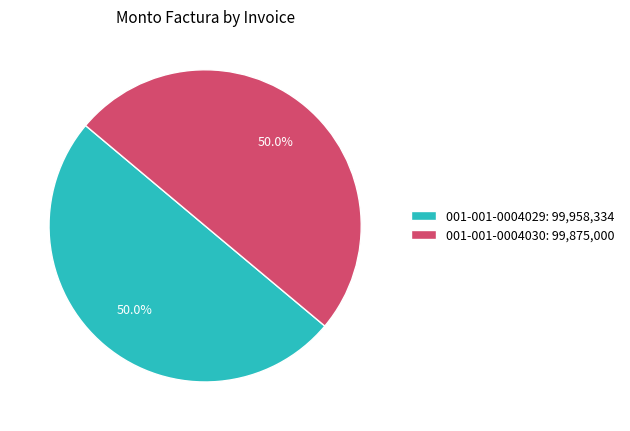

What is the ratio of the value at 001-001-0004029: 99,958,334 to the value at 001-001-0004030: 99,875,000?

1.0